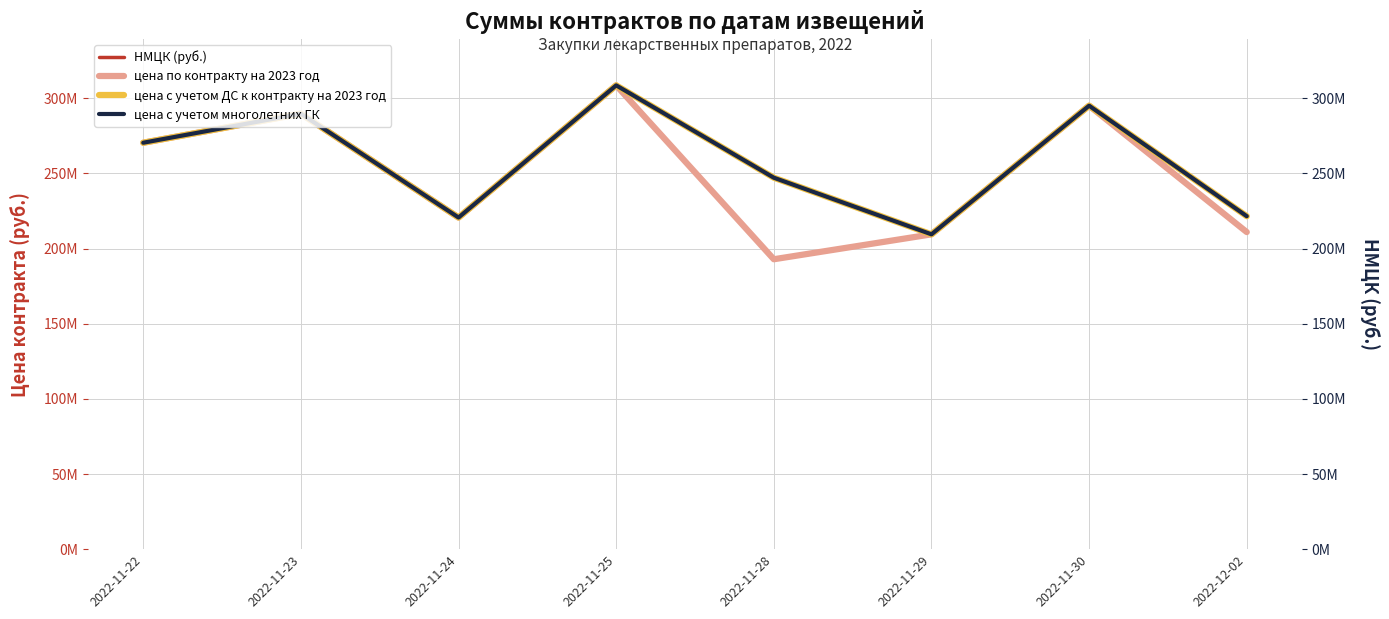

True or false: НМЦК (руб.) [right] and НМЦК (руб.) cross at least once.

False